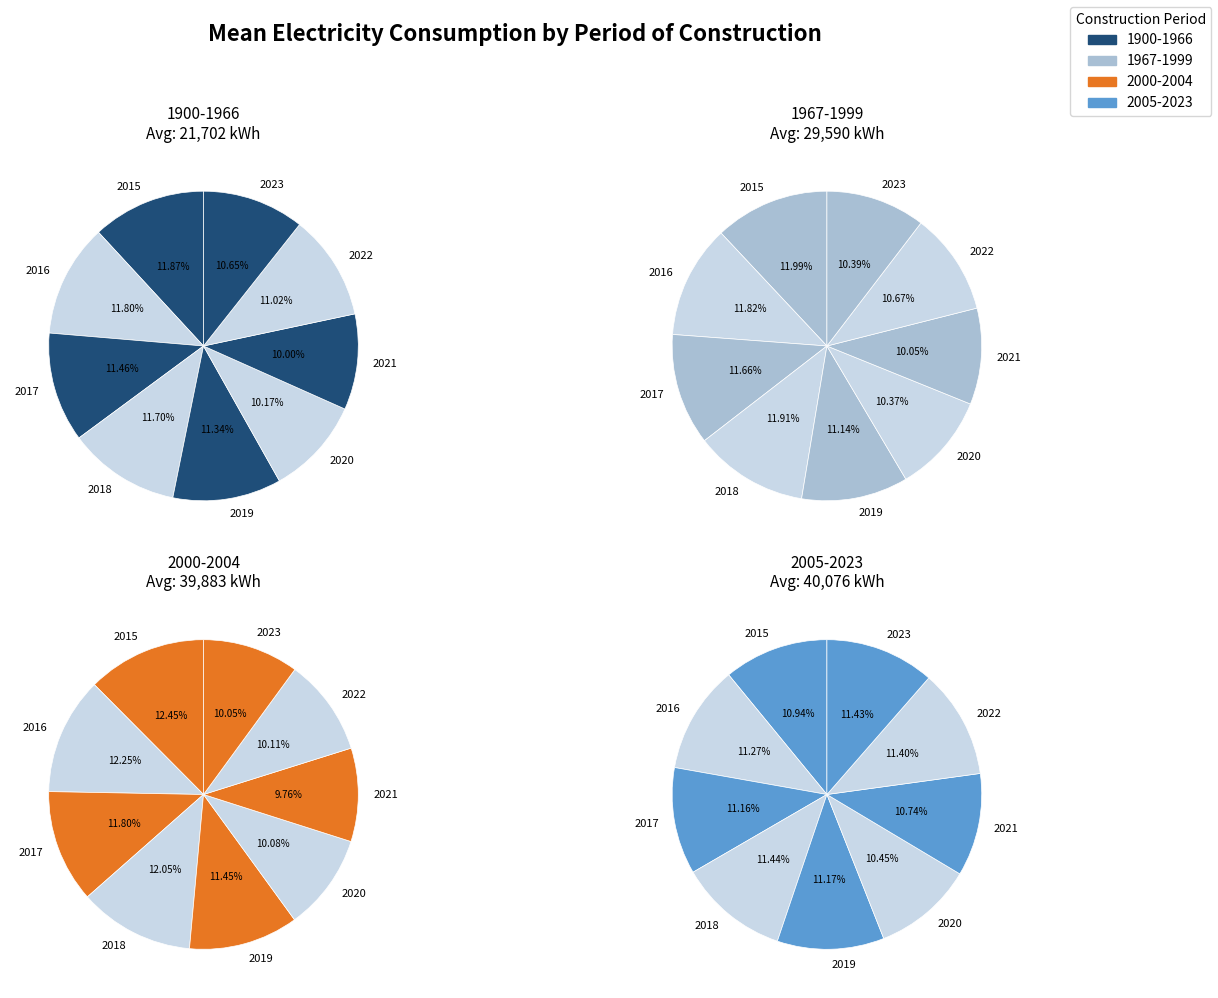

To the nearest percent, what percentage of the pie is 2019?

11%